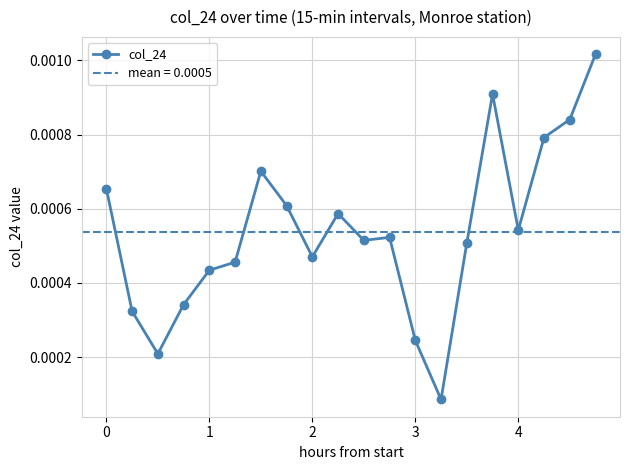

Is this an area chart (filled region under the line)?

No